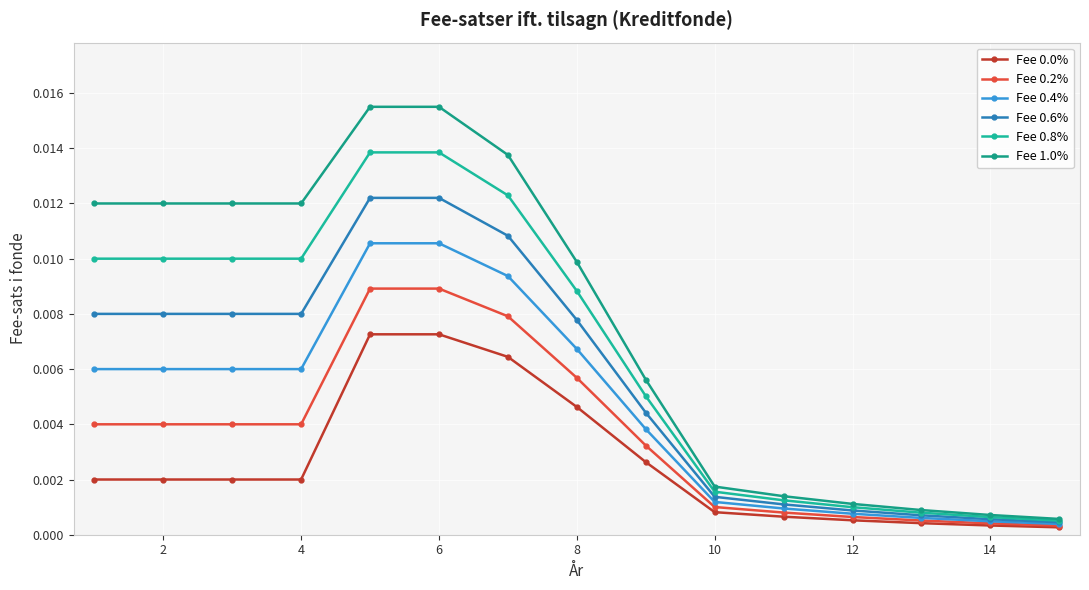

True or false: Fee 0.0% and Fee 0.6% intersect in this chart.

False